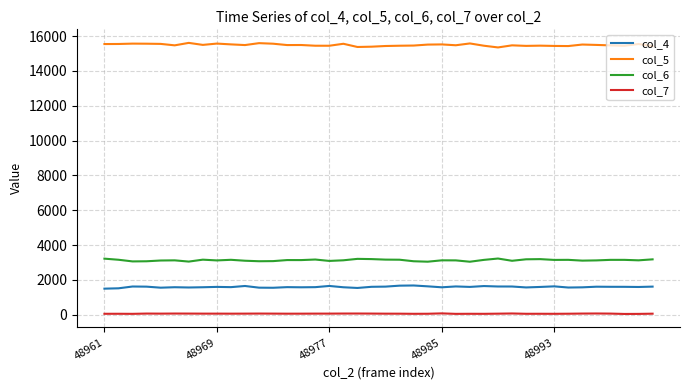

What is the greatest value displayed?

15607